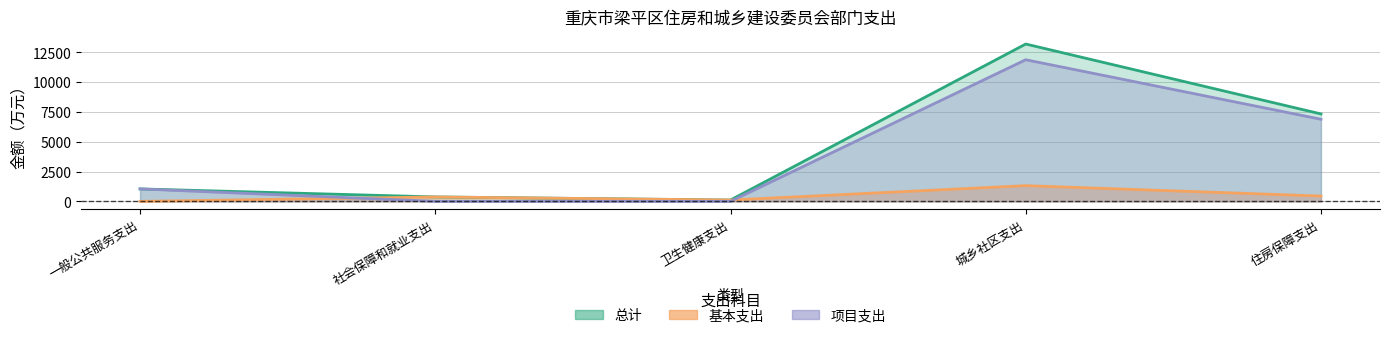

True or false: 总计 and 项目支出 intersect in this chart.

False